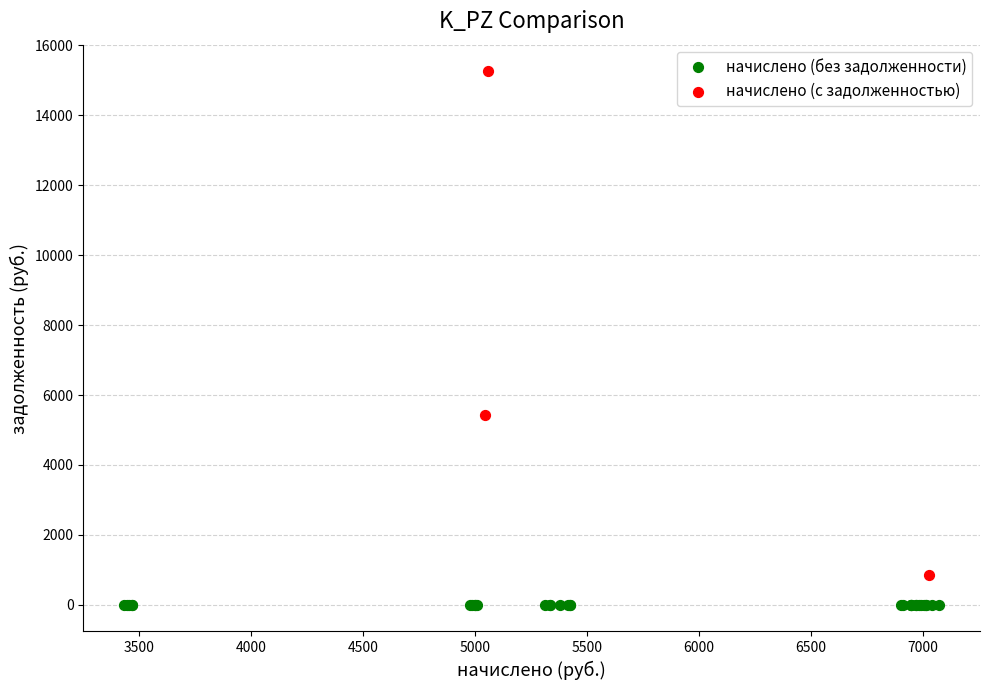

Which series contains the lowest Y value?

начислено (без задолженности)